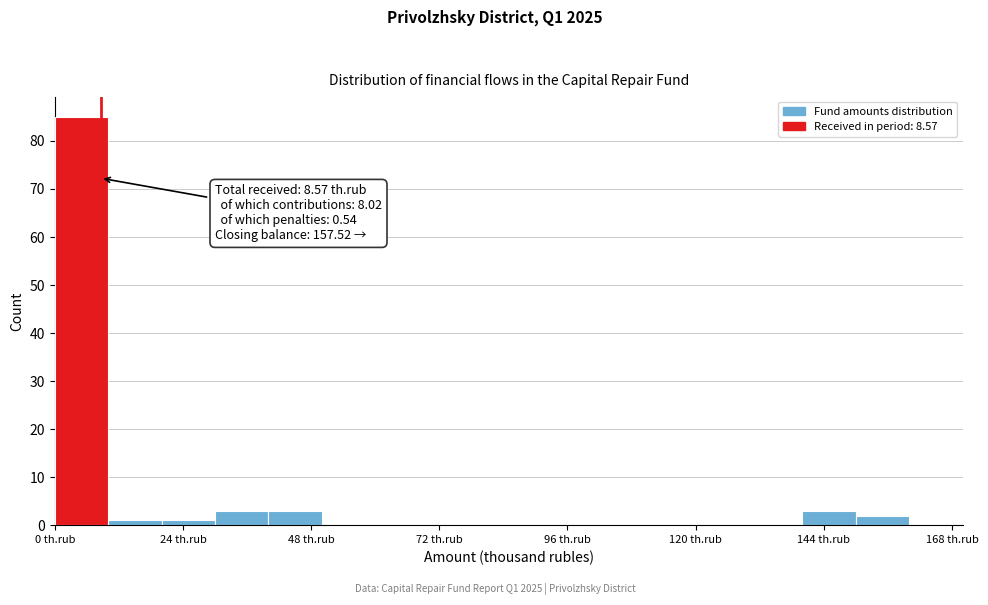

Read against the x-axis, roughly where is the centre of the tallest bar?

5